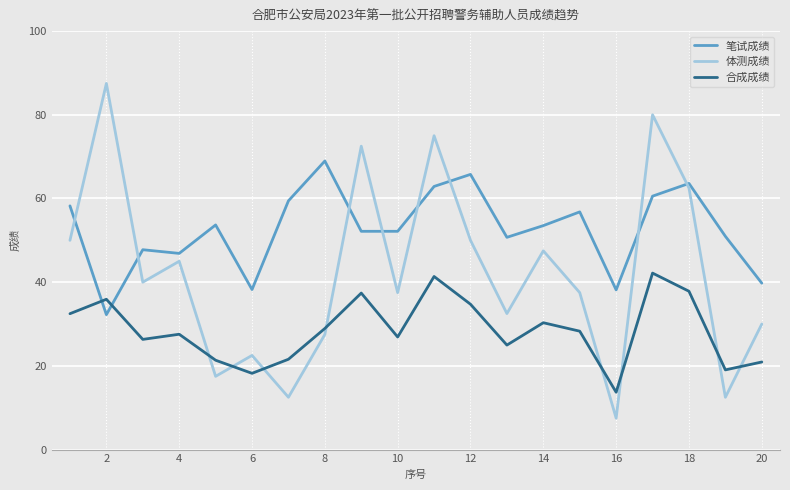

What is the difference between the maximum and minimum values in the 体测成绩 series?

80.0